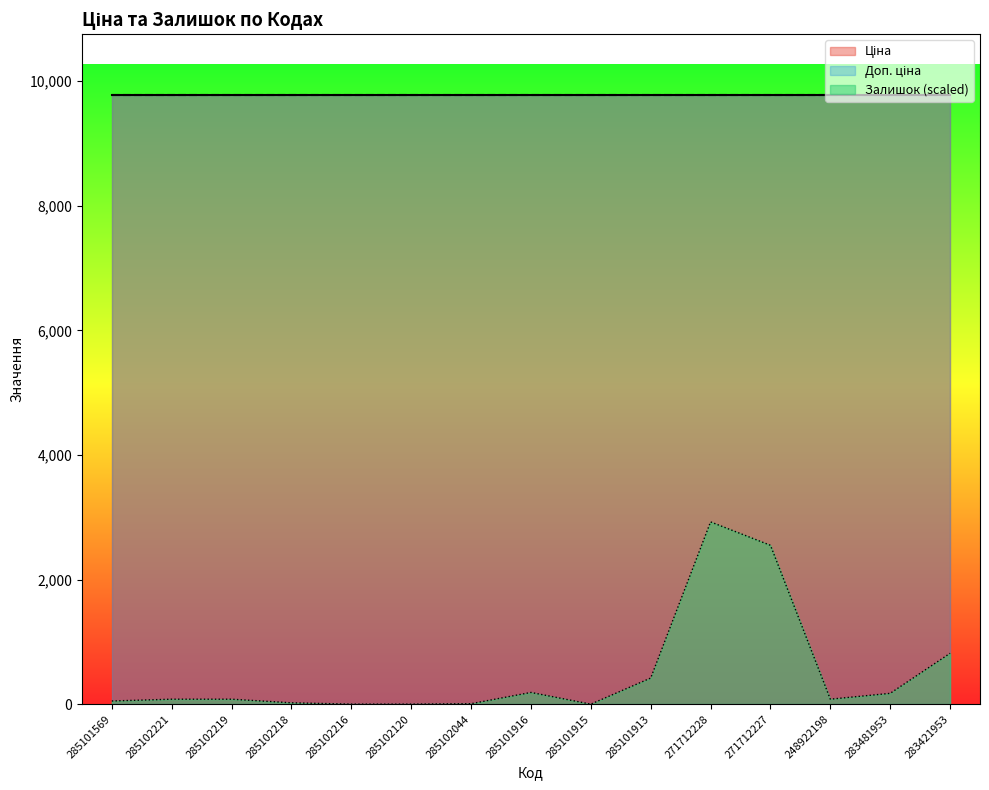

At how many categories does at least one series exceed 1880?

15